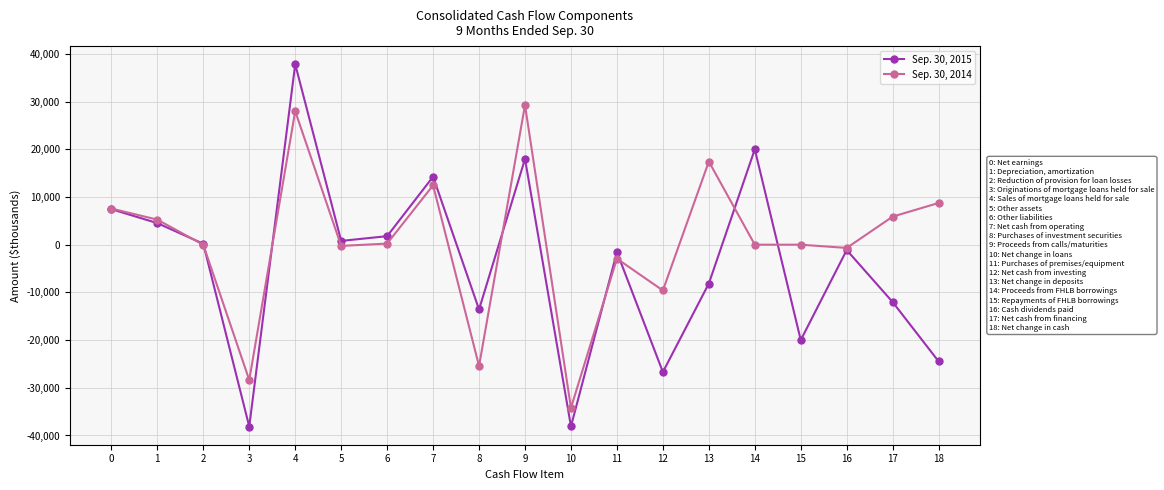

What is the sum of all Sep. 30, 2015 values?

-79017